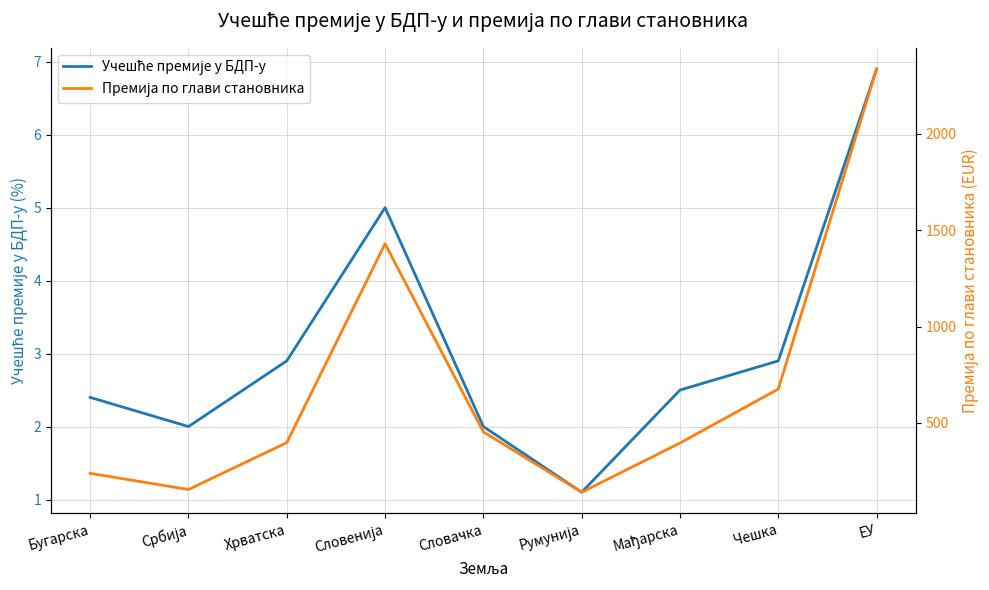

What is the spread (max minus min) of values at Румунија?

139.9